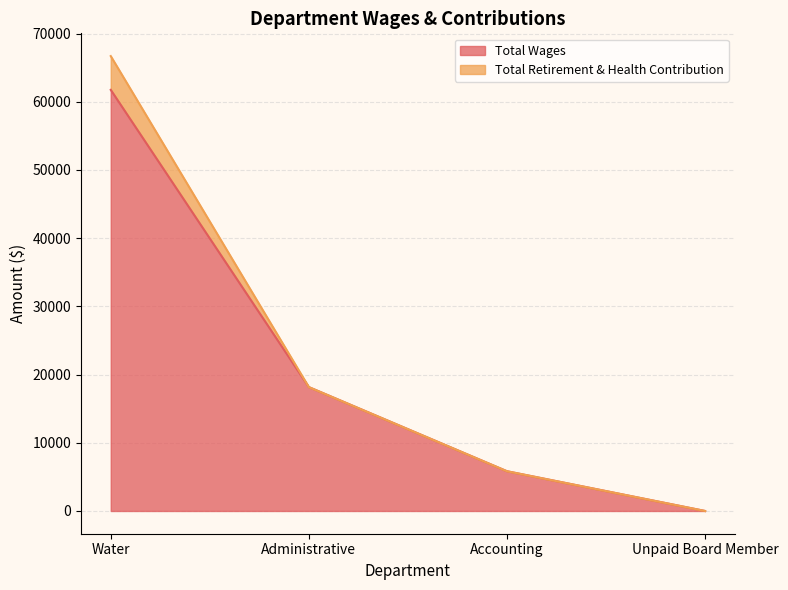

What is the sum of all values?

85728